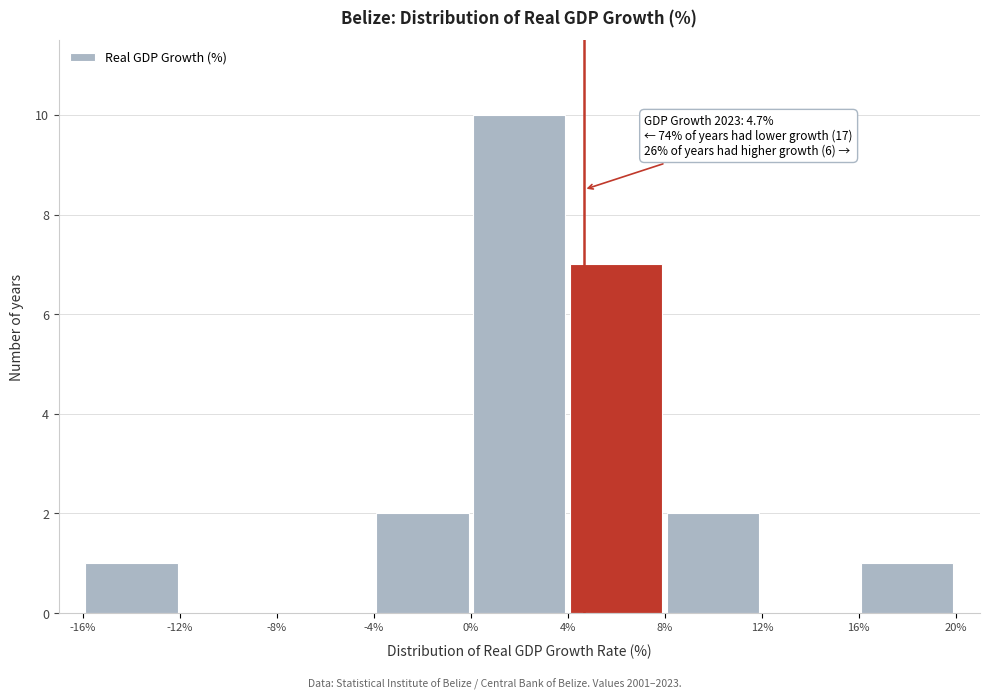

Which range on the x-axis has the tallest bar?

0% to 4%